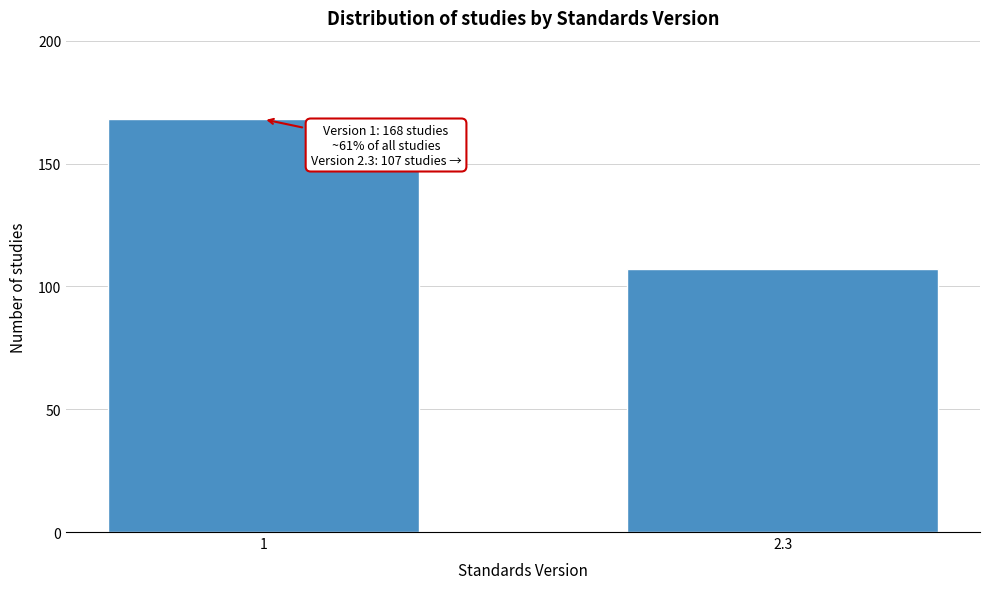

Reading left to right, what are all the values shown in this chart?

168	107